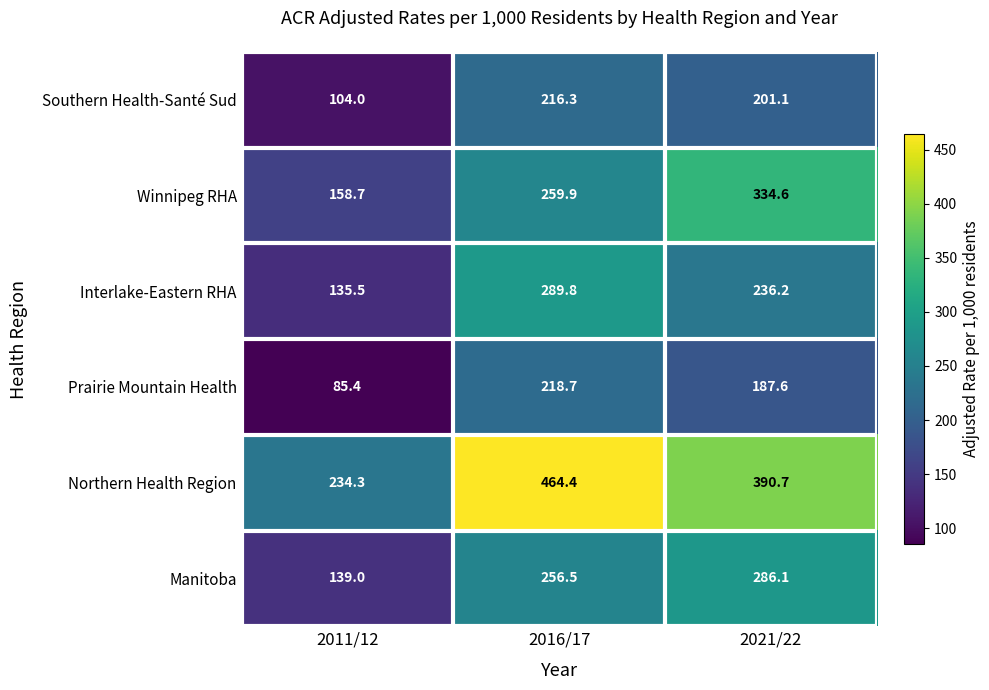

What is the spread (max minus min) of values at 2016/17?

248.1